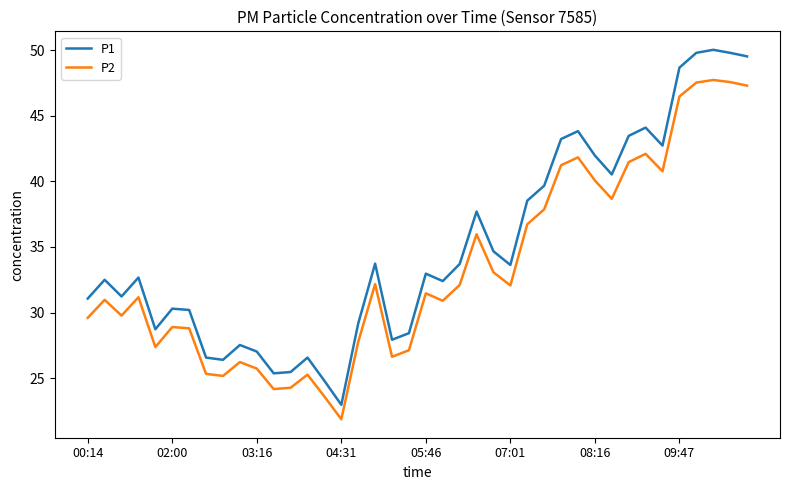

What is the difference between the maximum and minimum values in the P2 series?

25.9